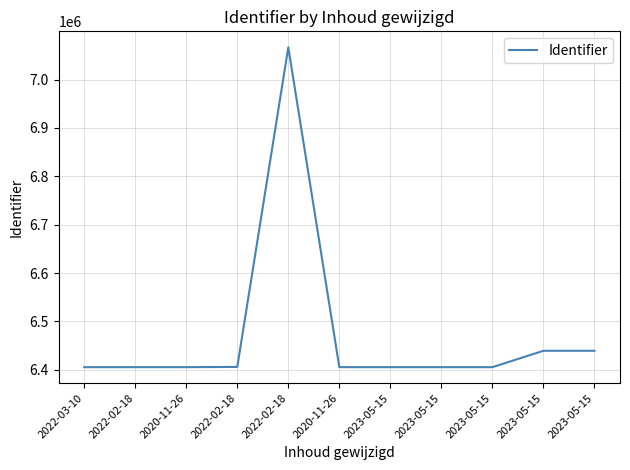

Does the chart have visible grid lines?

Yes